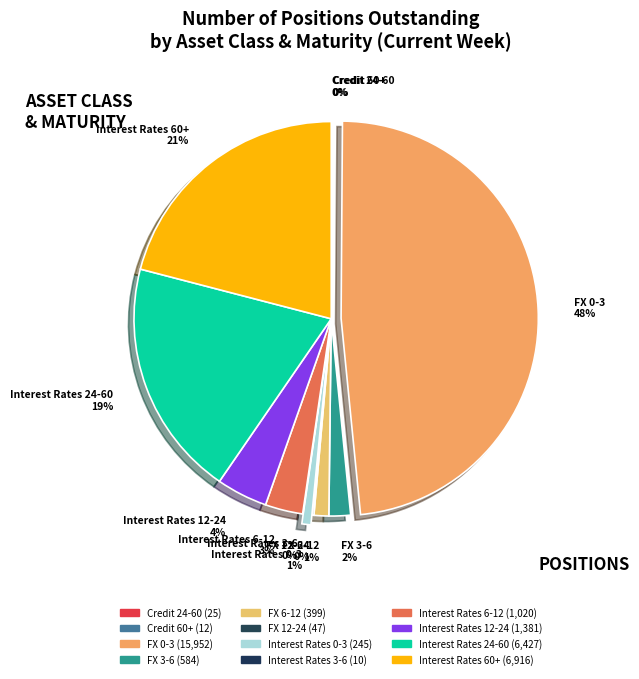

Does FX 3-6 2% represent more than half of the total?

No